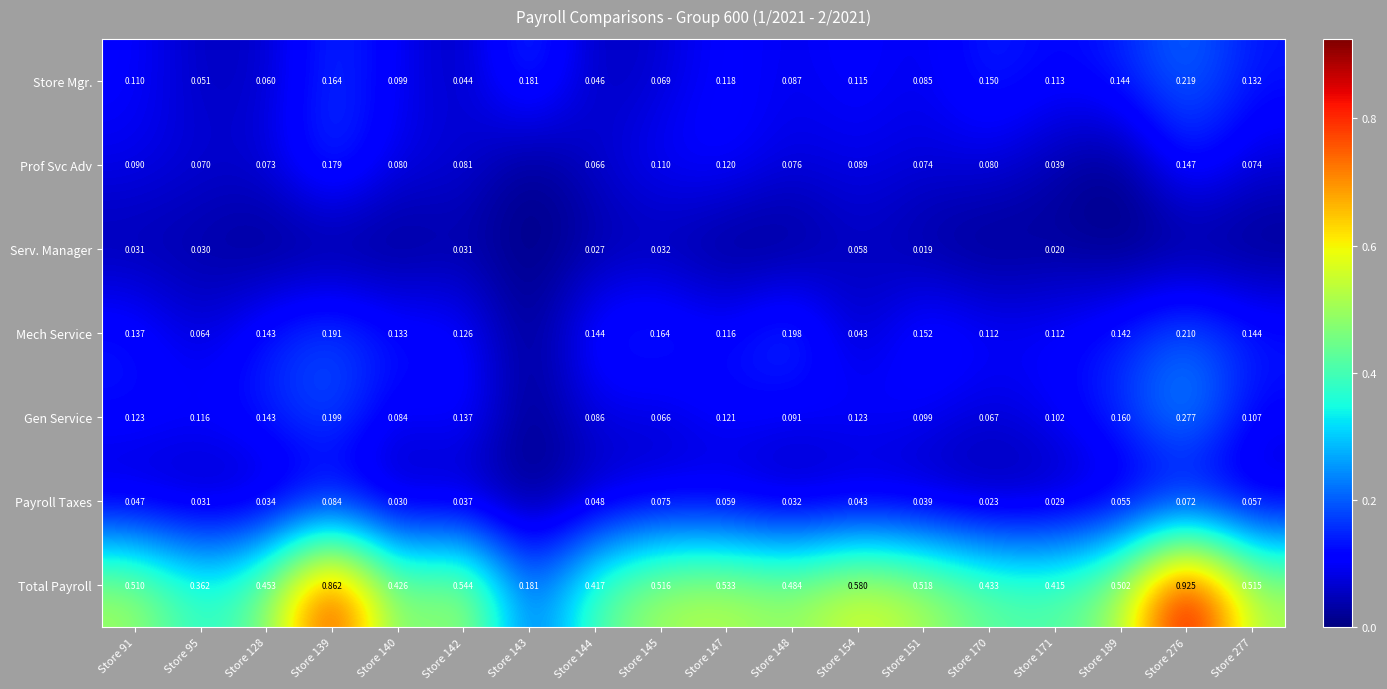

Rank the series at Store 171 from lowest to highest value.

Serv. Manager, Payroll Taxes, Prof Svc Adv, Gen Service, Mech Service, Store Mgr., Total Payroll